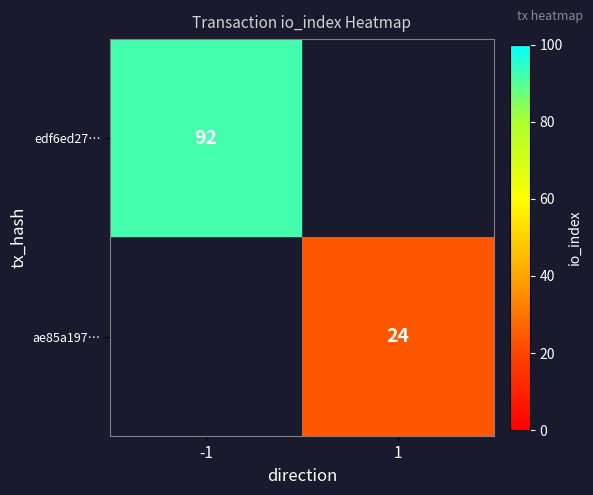

The value of ae85a197… at 1 is 24. True or false?

True